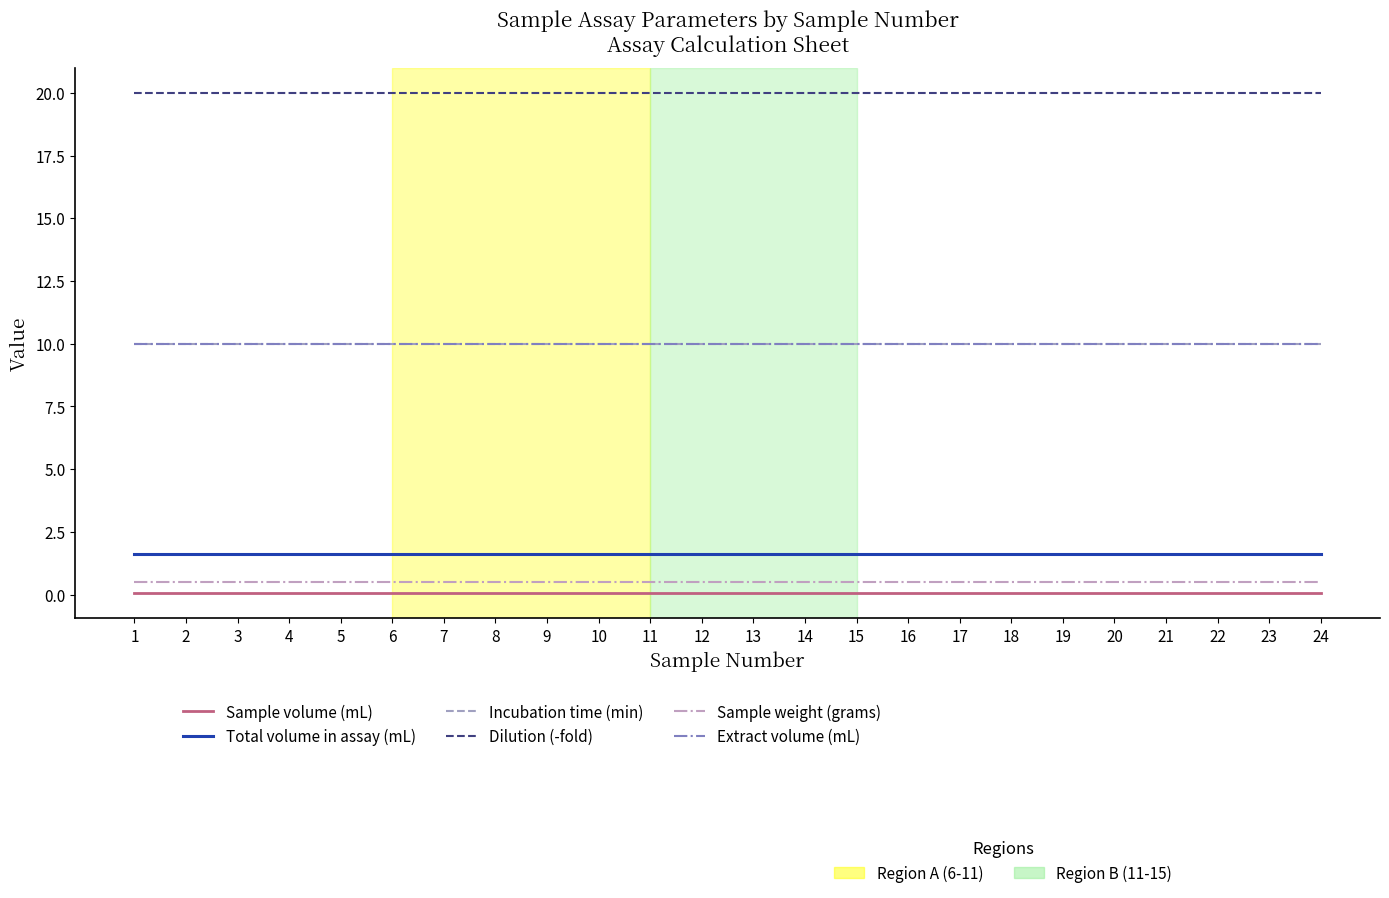

Is this an area chart (filled region under the line)?

No